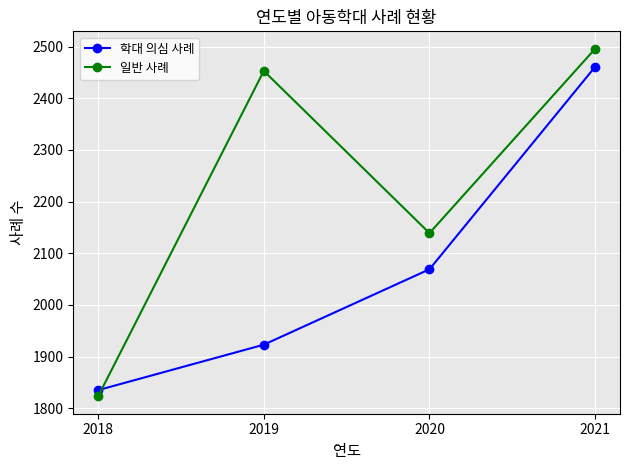

Does the chart have visible grid lines?

Yes